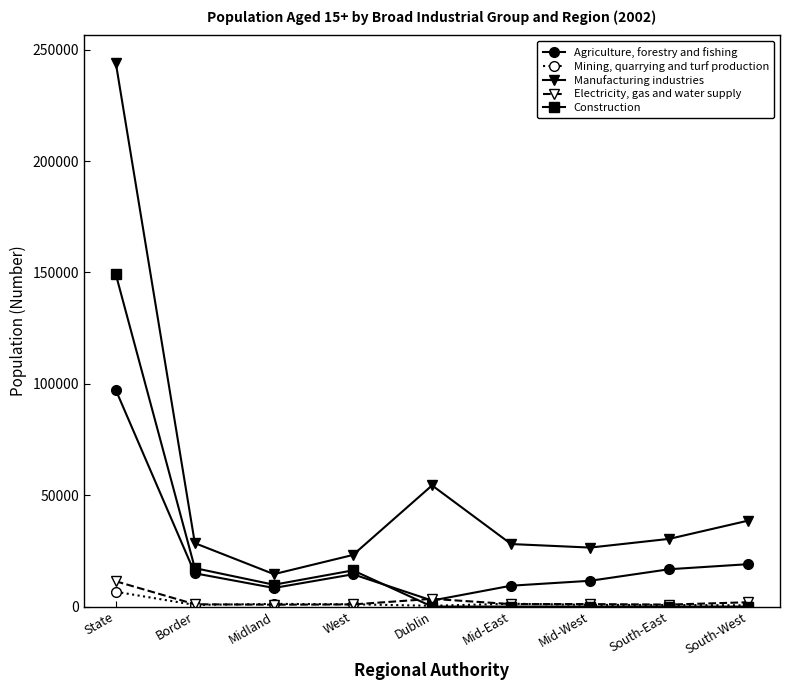

Which series has the widest spread of values?

Manufacturing industries